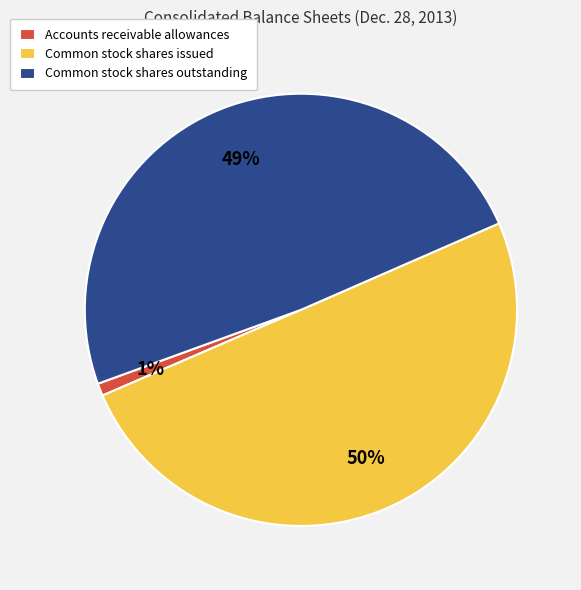

To the nearest percent, what is the average slice percentage?

33%